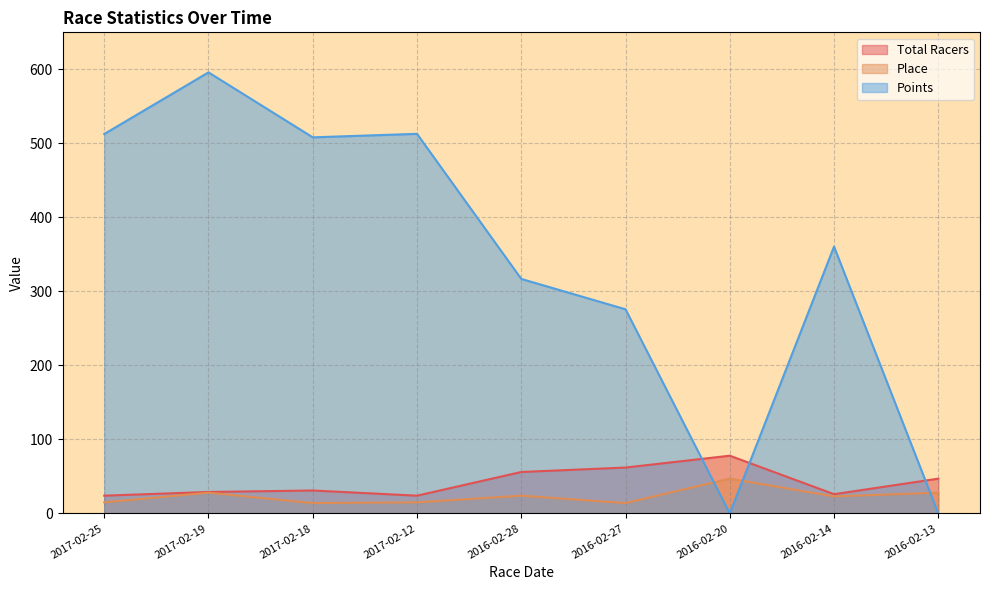

Which category has the highest value in the Place series?

2016-02-20